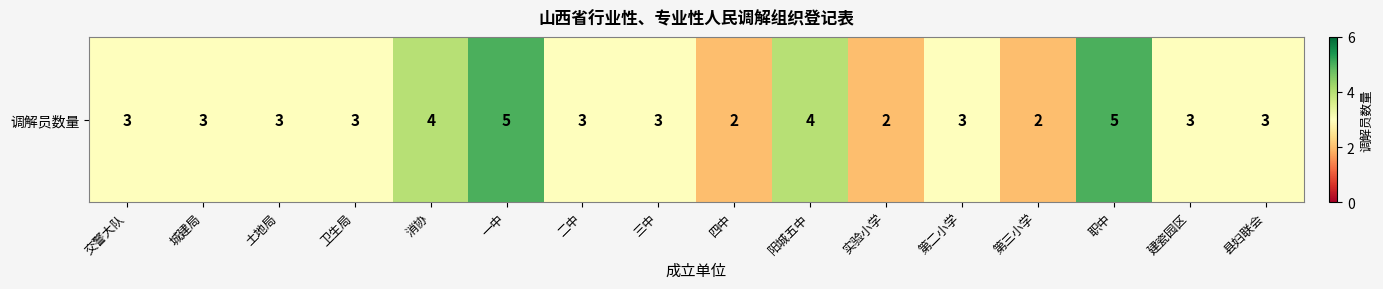

What is the change in value from 土地局 to 四中?

-1